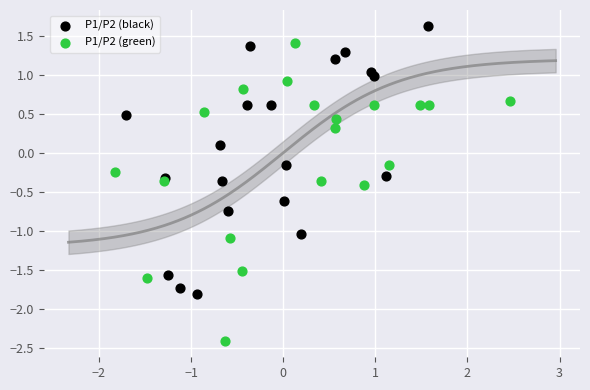

Which series reaches the minimum Y coordinate?

P1/P2 (green)